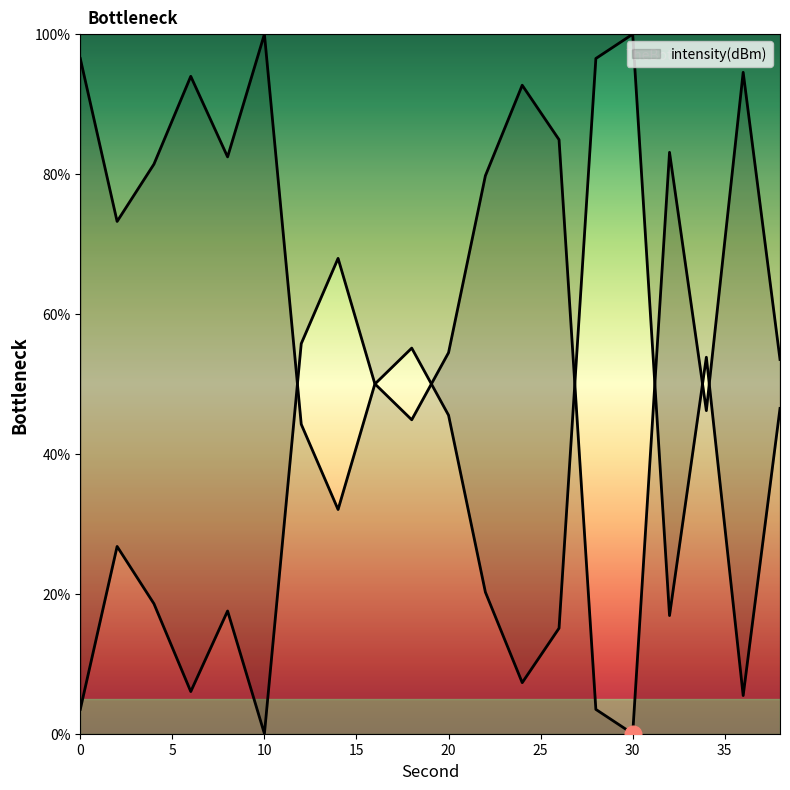

Reading right to left, what are all the values shown in this chart?

53.5	94.5	46.2	83.1	0.0	3.5	84.9	92.7	79.8	54.5	44.9	50.0	32.0	44.2	100.0	82.5	94.0	81.4	73.2	96.5